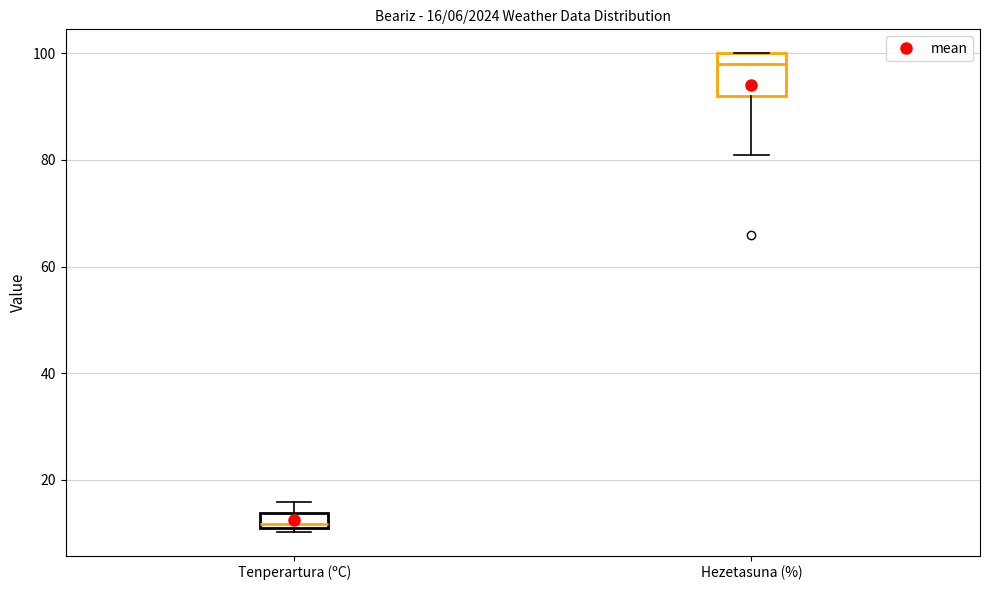

Which box's median line is the lowest?

Tenperartura (ºC)